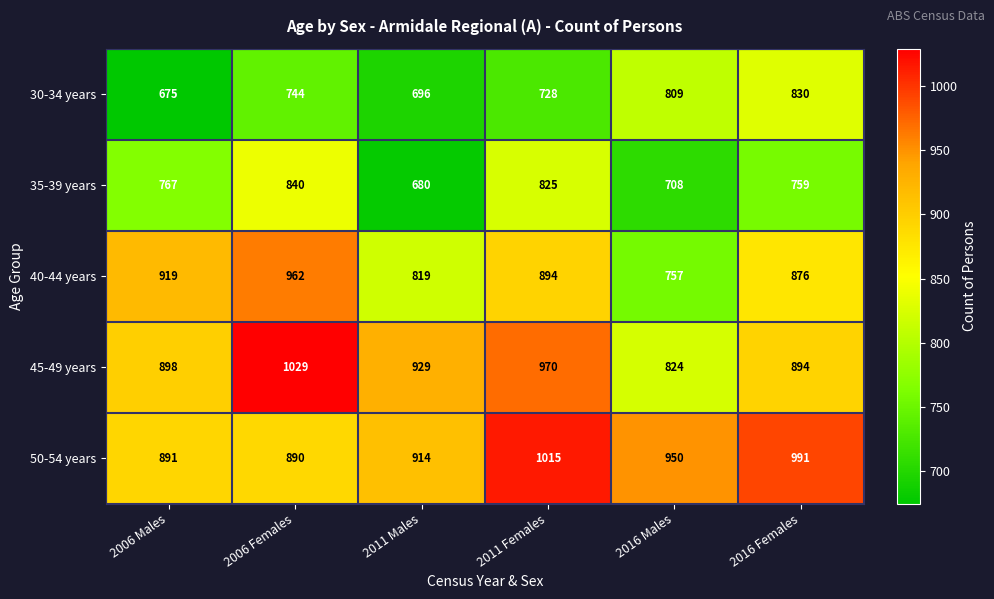

Is it true that 35-39 years equals 486 at 2011 Females?

False